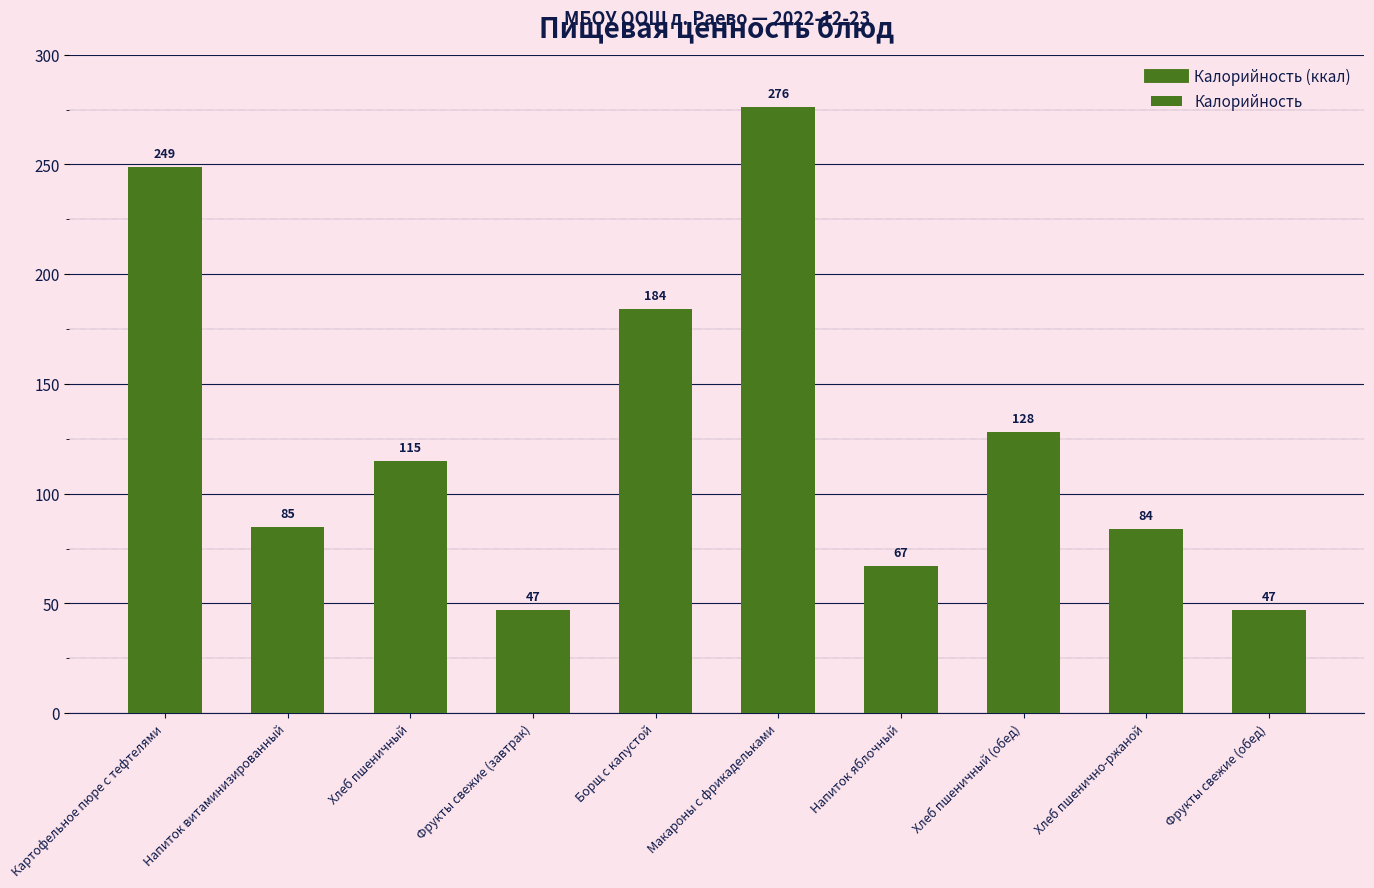

What is the minimum value shown in the chart?

47